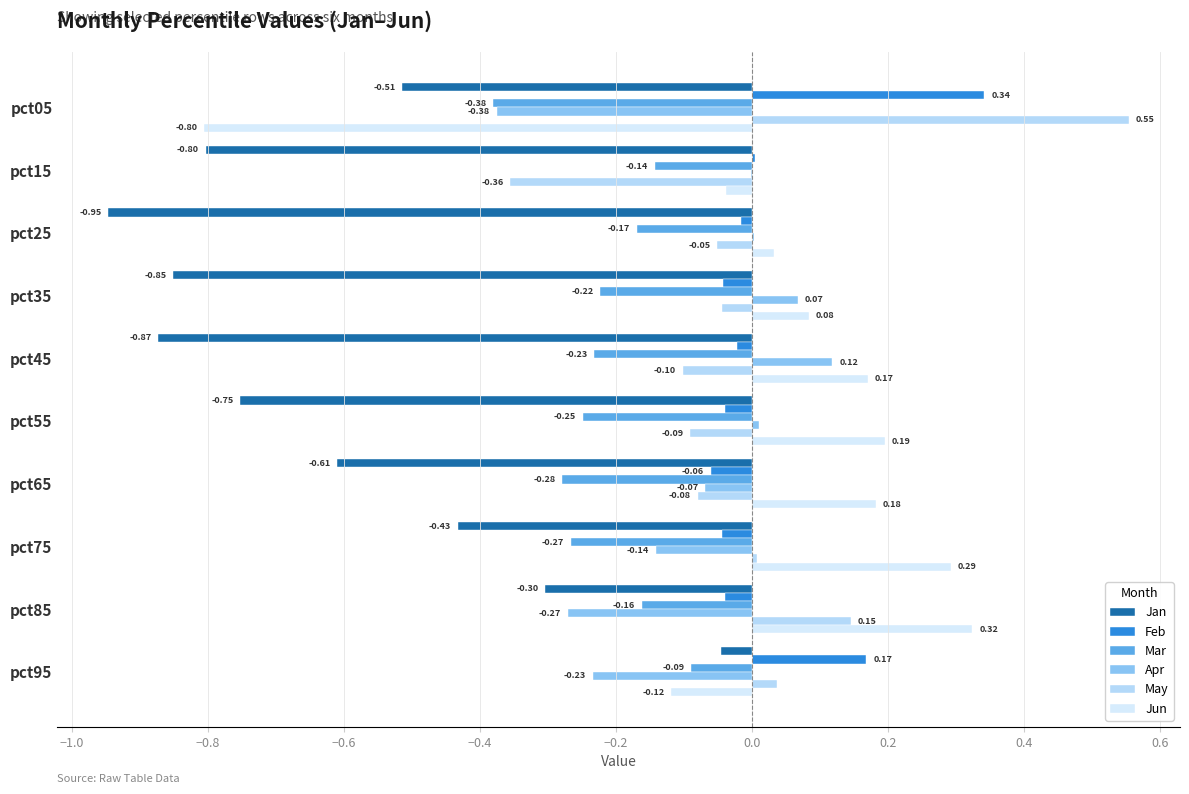

Which series has the largest range (max minus min)?

Jun